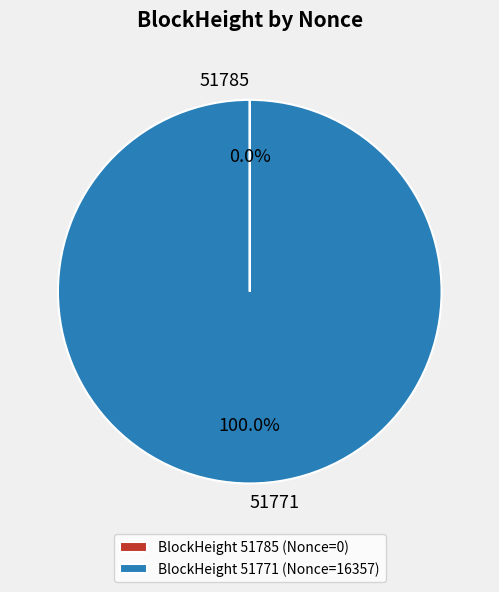

What is the largest slice in the pie chart?

BlockHeight 51771 (Nonce=16357)